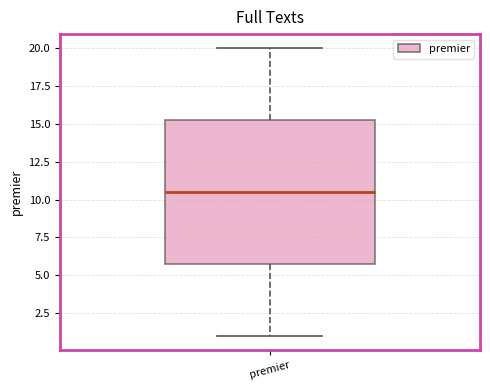

Where does the lower whisker of the box for premier end on the y-axis? The values are not printed on the chart, so give them approximately, as read against the axis.

1.0